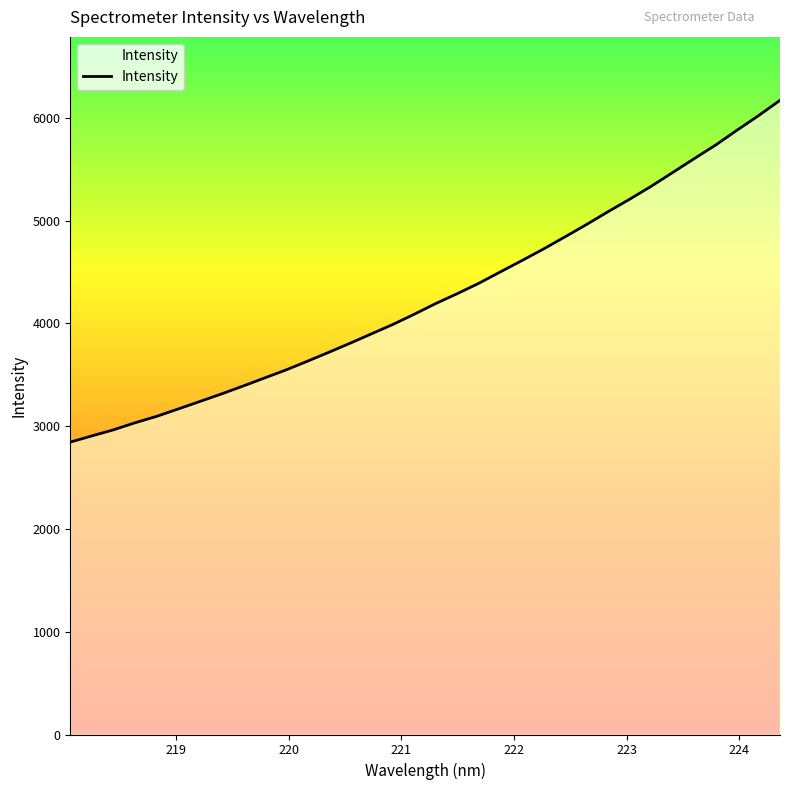

True or false: there are more than 2 points higher than both neighbors.

False